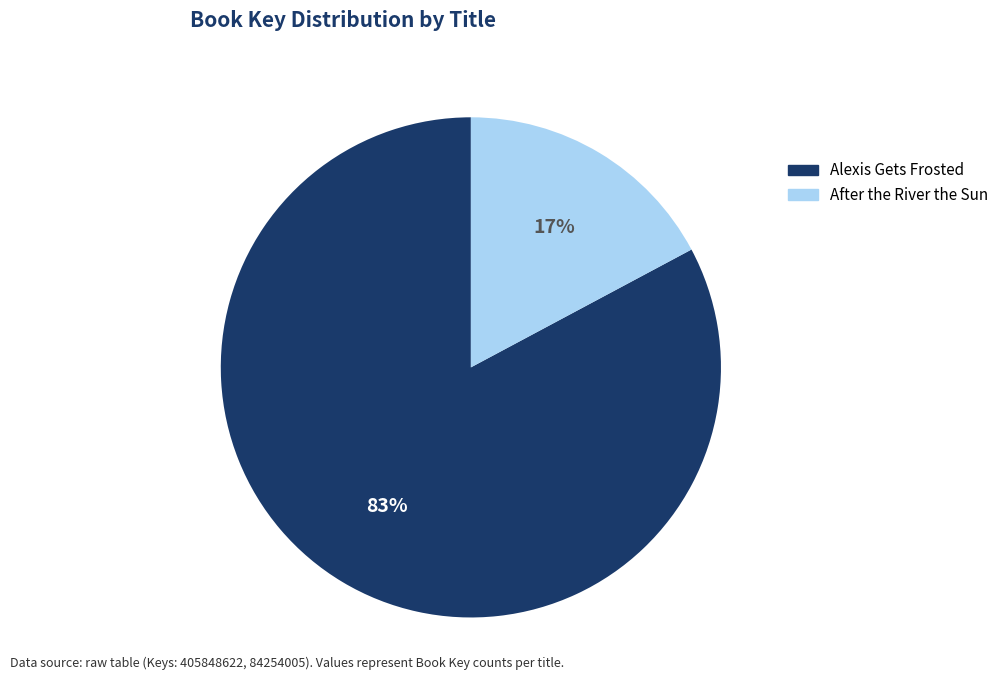

Do After the River the Sun and Alexis Gets Frosted together represent more than half of the pie?

Yes